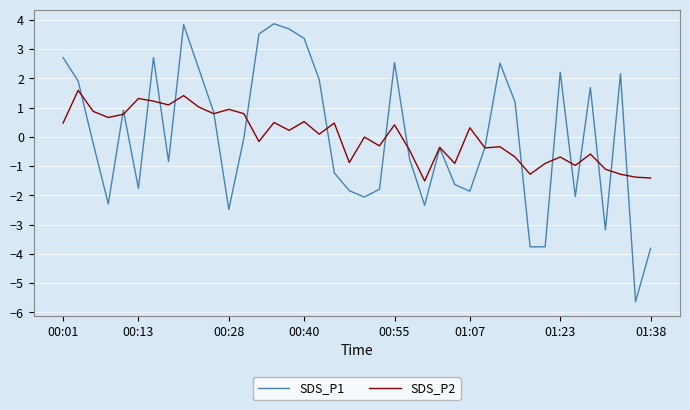

Rank the series by their maximum value, from lowest to highest.

SDS_P2, SDS_P1